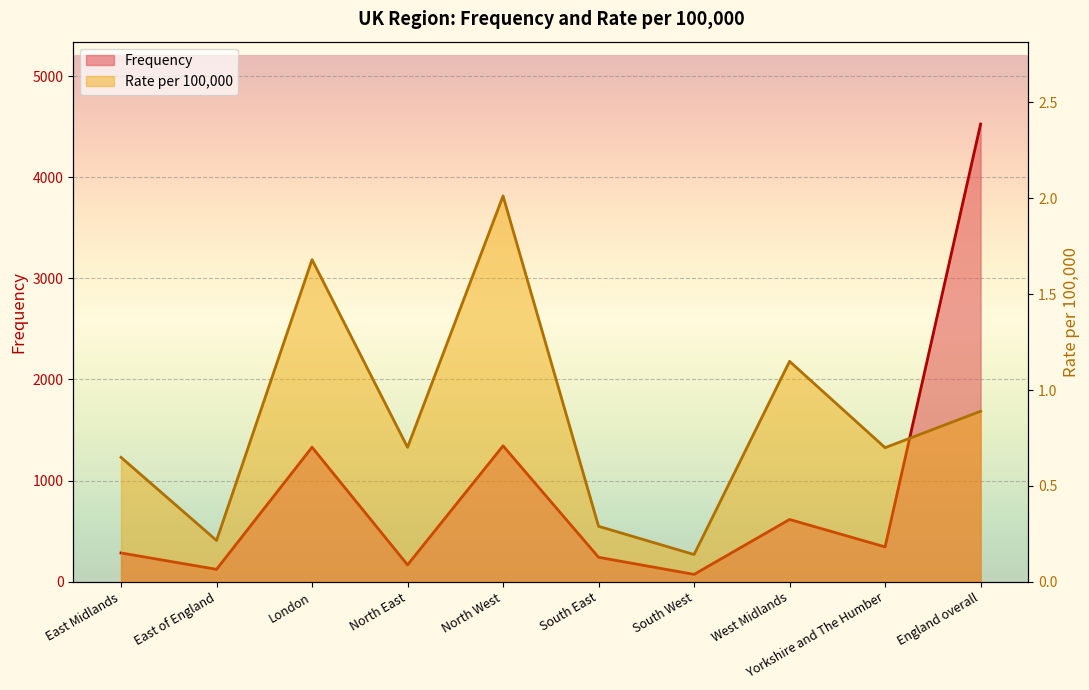

Rank the series at West Midlands from lowest to highest value.

Rate per 100,000, Frequency